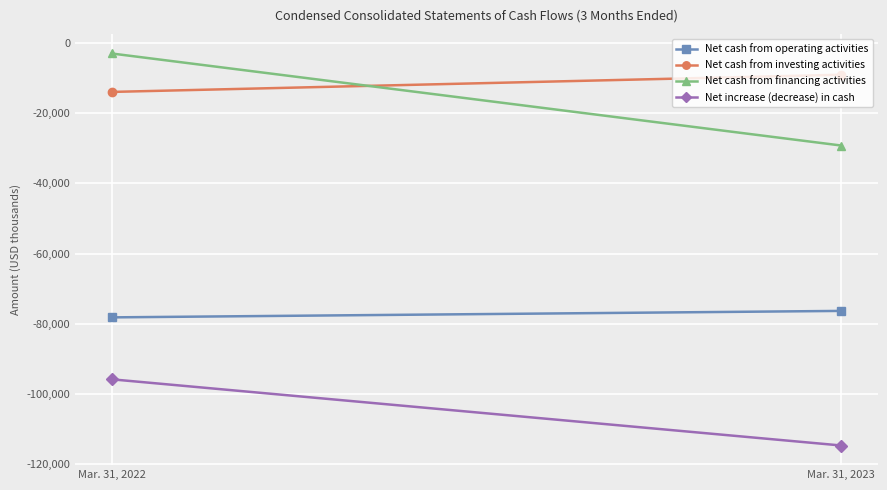

At Mar. 31, 2023, list the series in order from smallest to largest.

Net increase (decrease) in cash, Net cash from operating activities, Net cash from financing activities, Net cash from investing activities